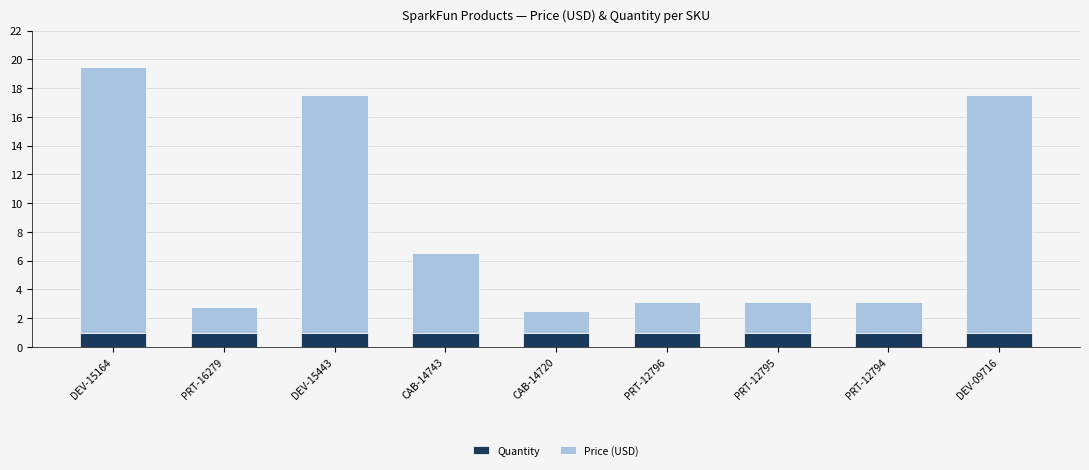

What is the total value across all series at PRT-12795?

3.1